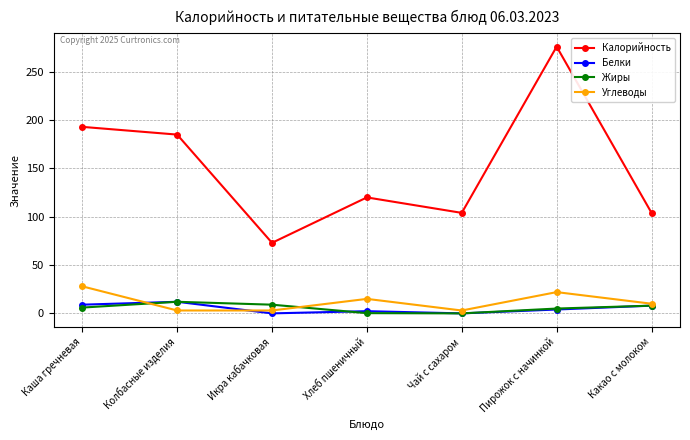

How many lines are shown in the chart?

4